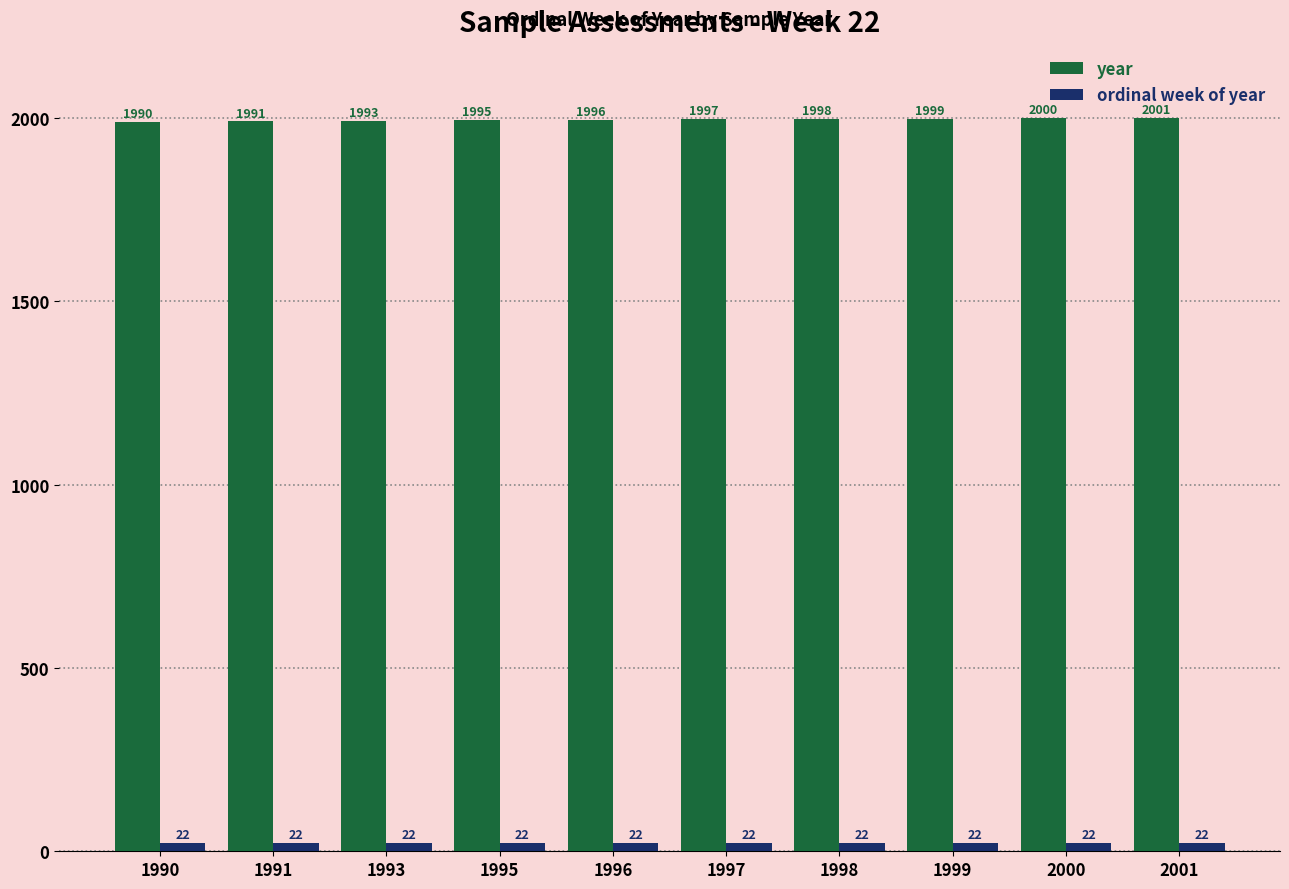

What are all the series names shown in the legend?

year, ordinal week of year